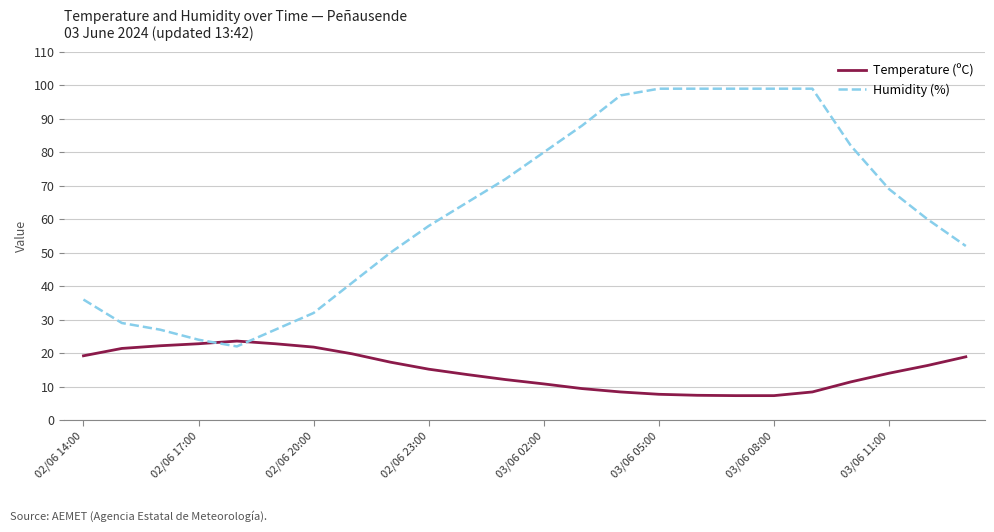

Which series has the widest spread of values?

Humidity (%)